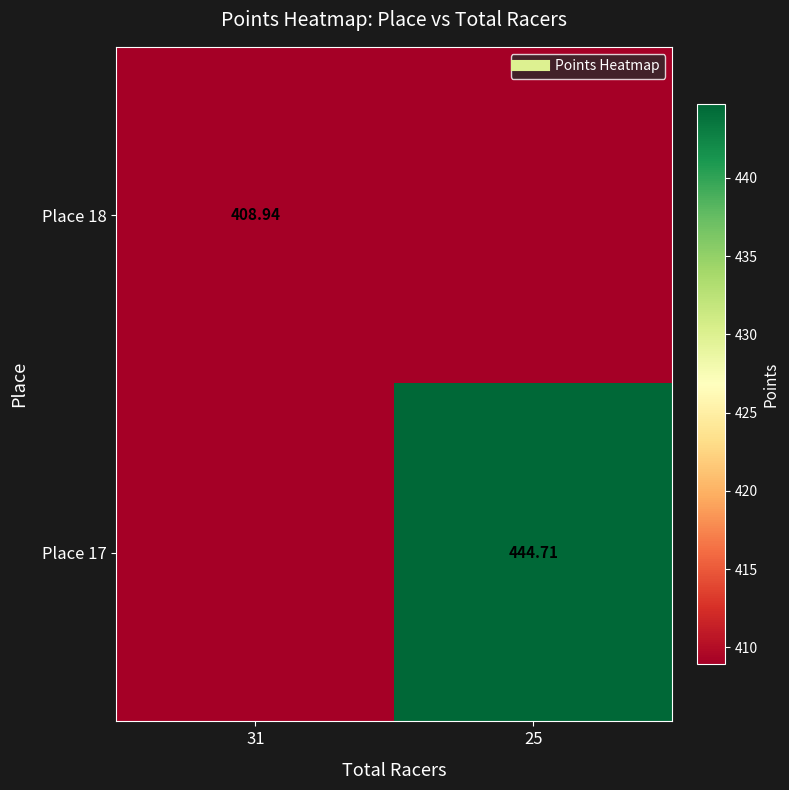

Which series has the largest range (max minus min)?

Place 17